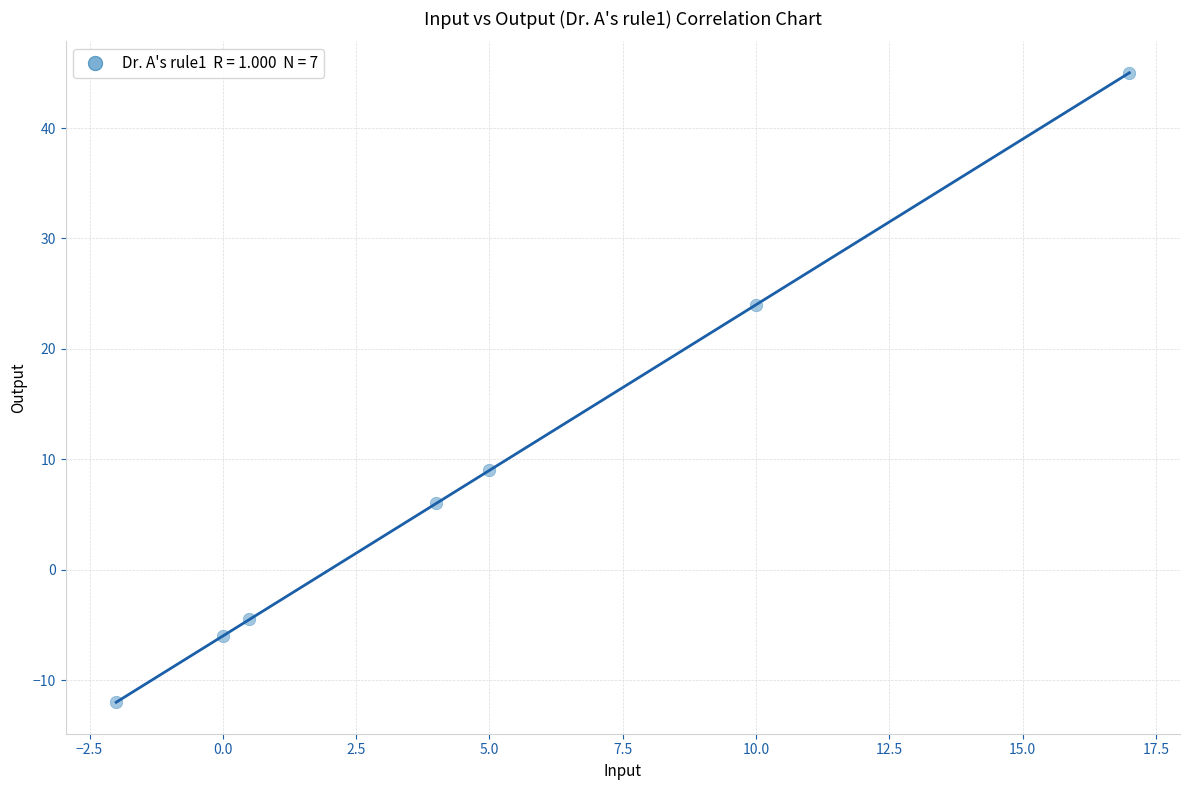

What is the range of X values (max minus min)?

19.0